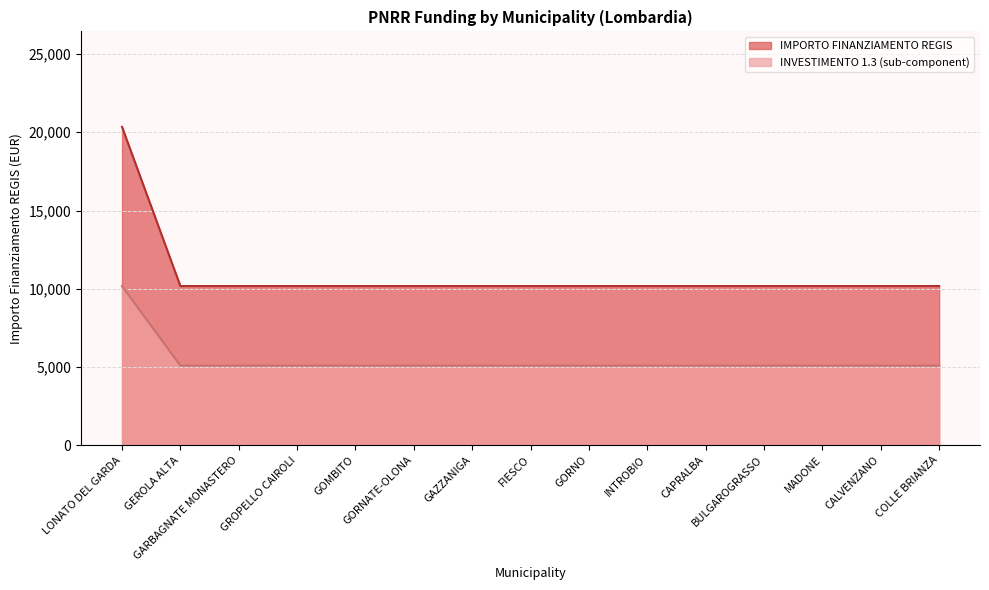

What position from the right is GARBAGNATE MONASTERO?

13